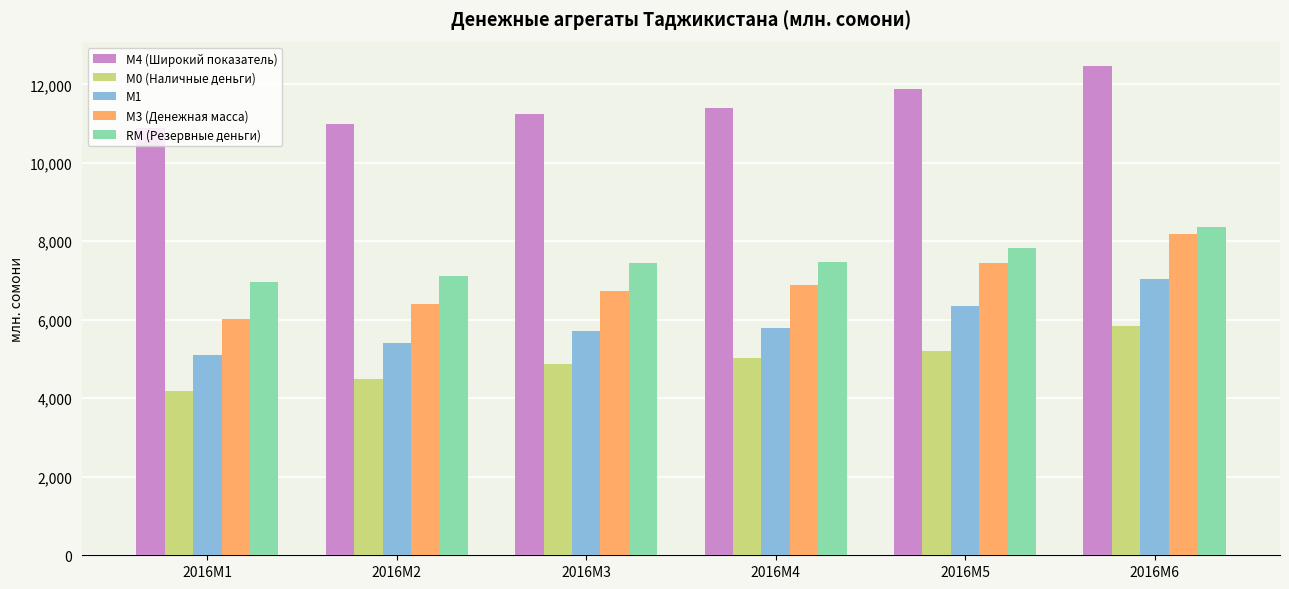

What is the difference between the maximum and minimum values in the M1 series?

1928.0